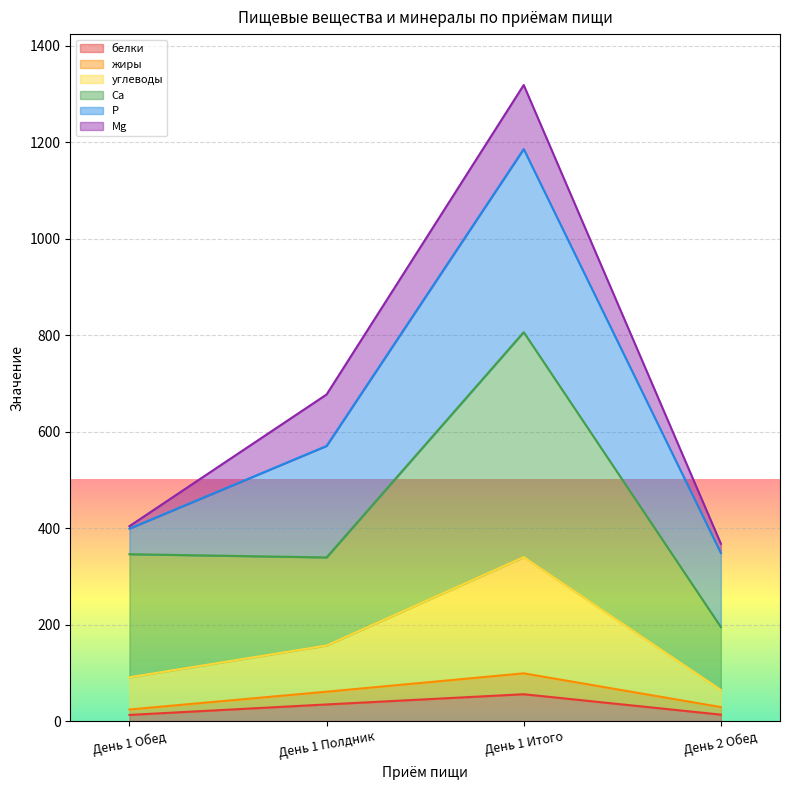

What is the difference between the second highest and second lowest values in the белки series?

21.1